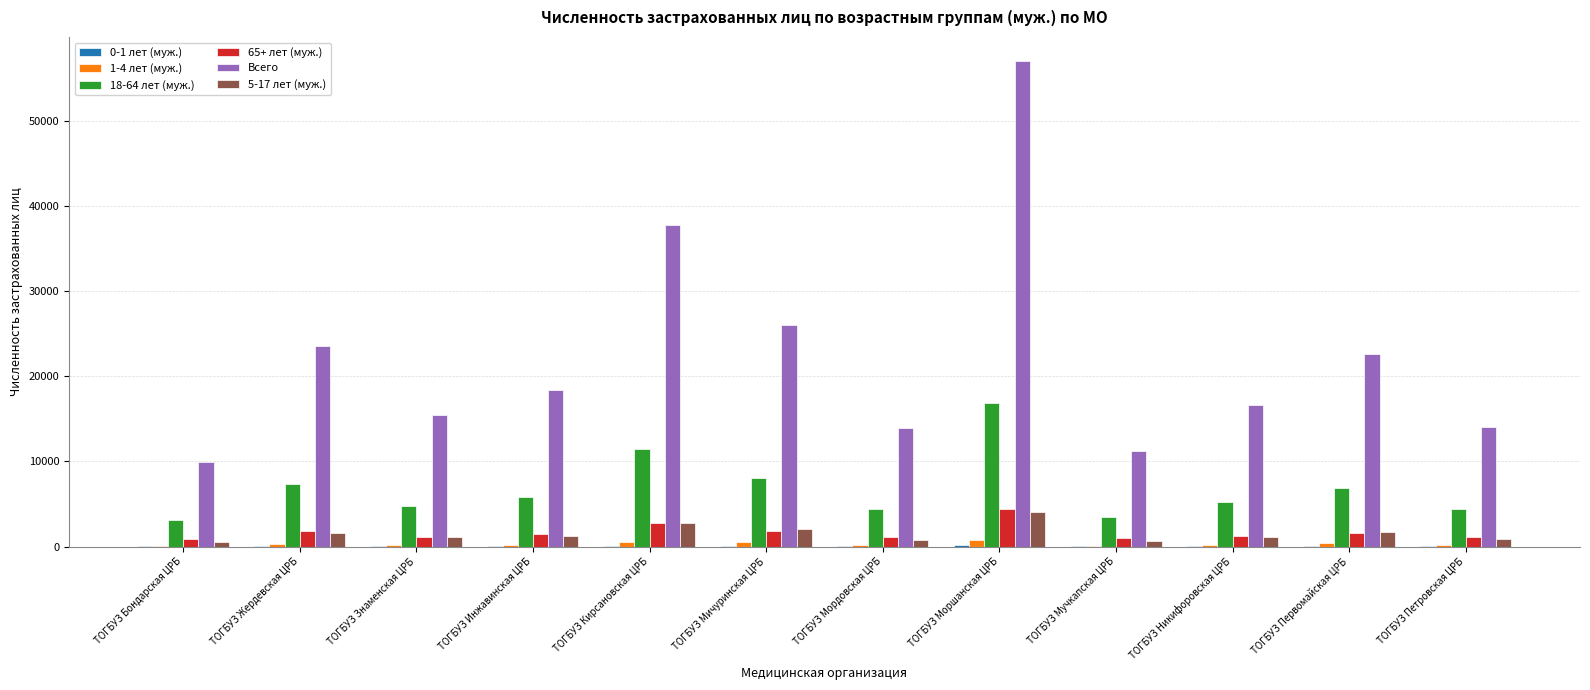

Which series changed the most between ТОГБУЗ Мордовская ЦРБ and ТОГБУЗ Никифоровская ЦРБ?

Всего